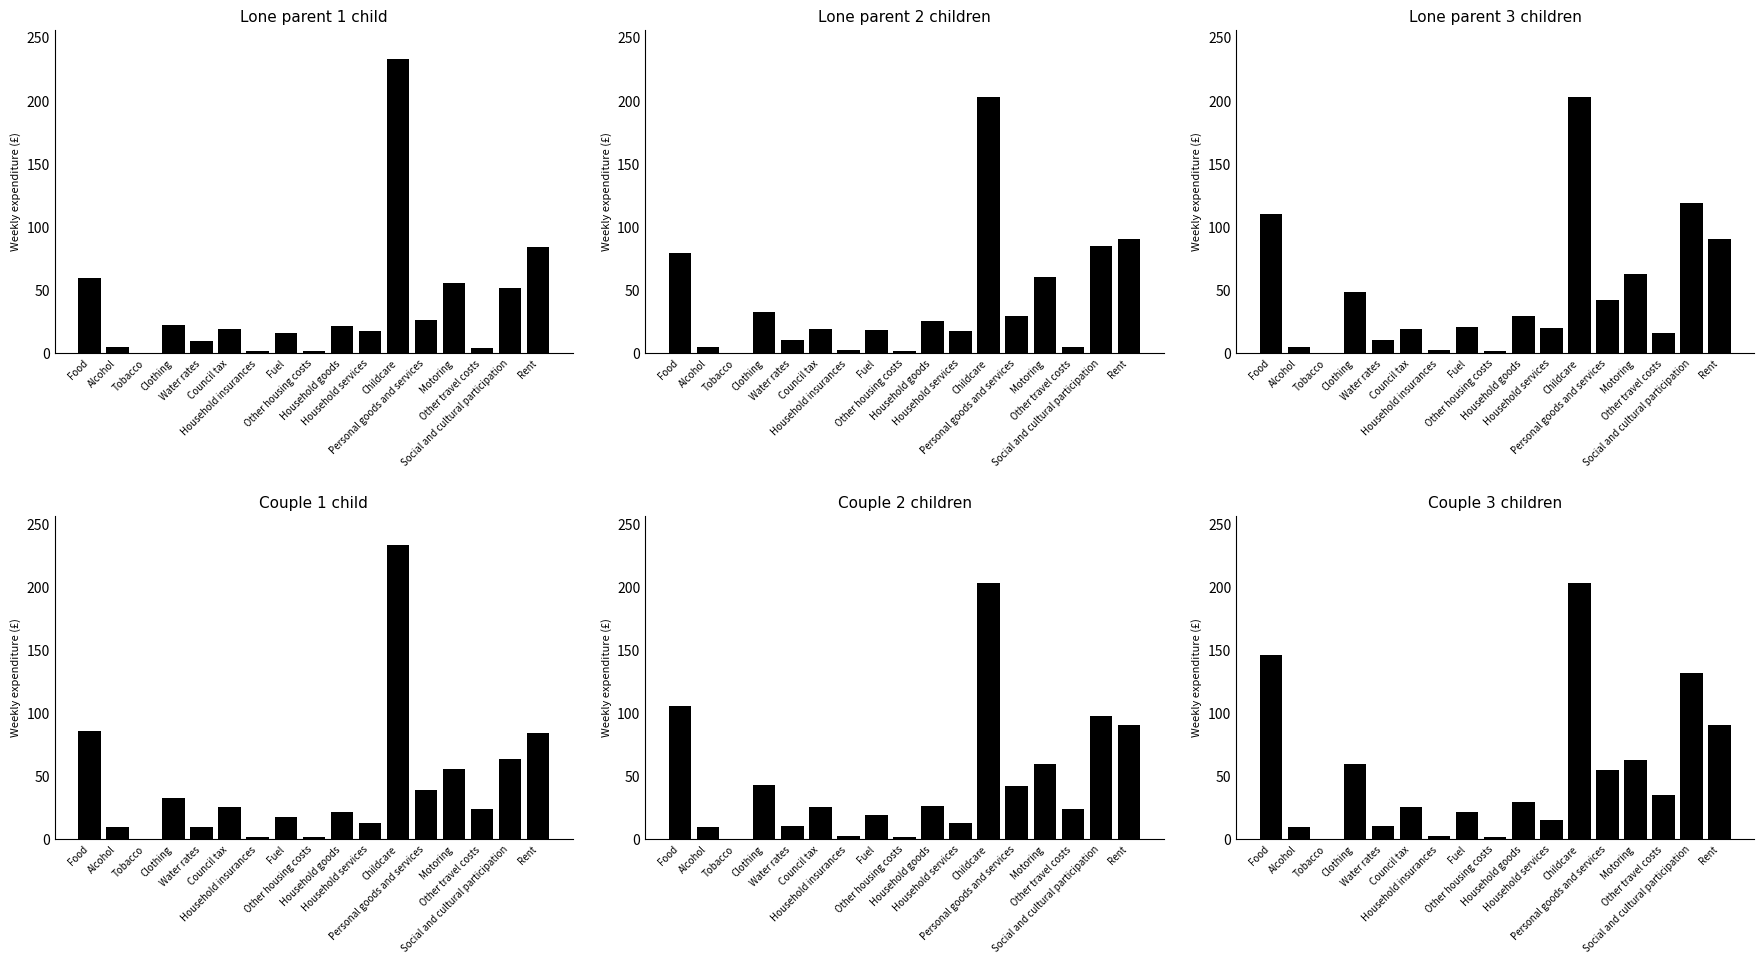

How many values in the Couple 1 child series are below 23?

8